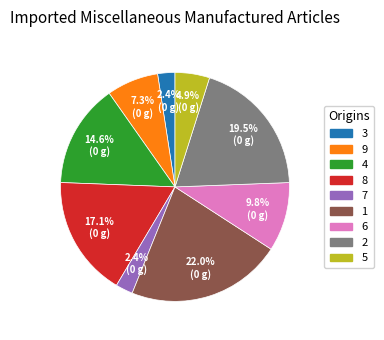

True or false: 9 accounts for 7% of the total.

True